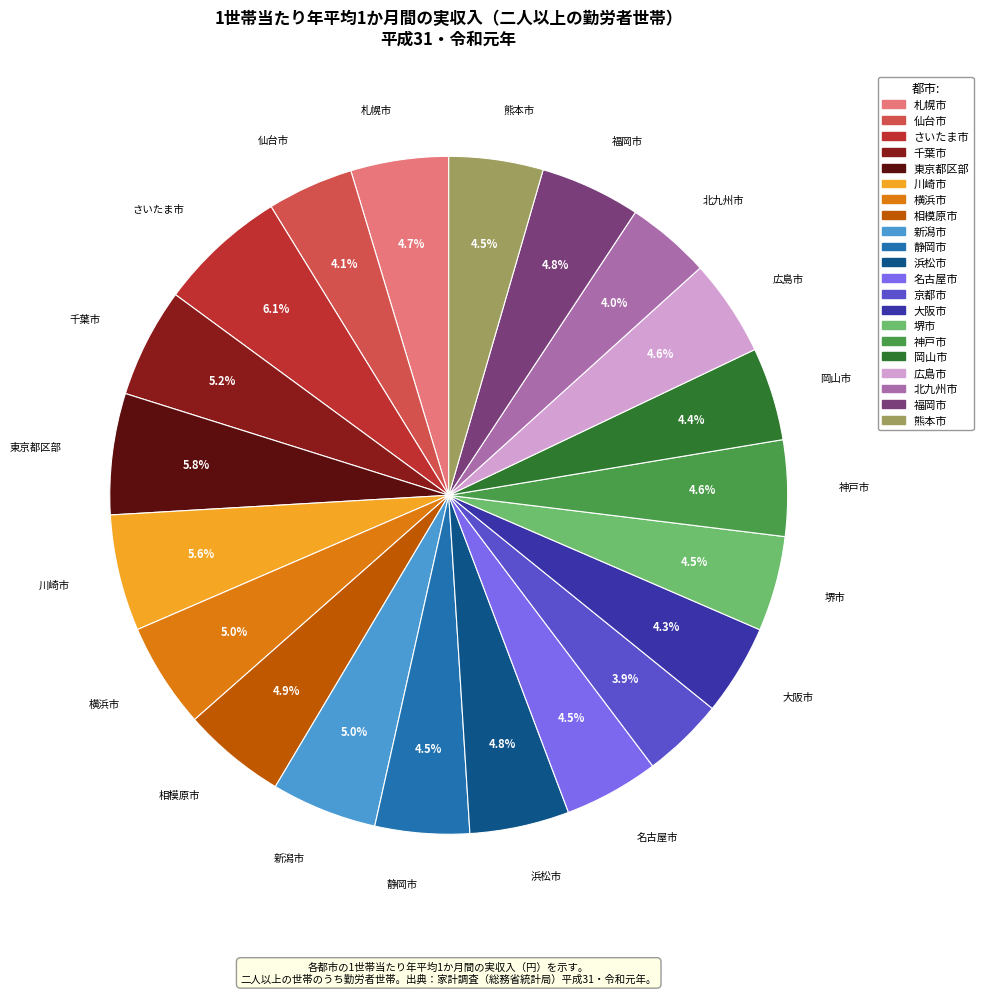

To the nearest percent, what is the difference between the 名古屋市 and 北九州市 slice percentages?

1%